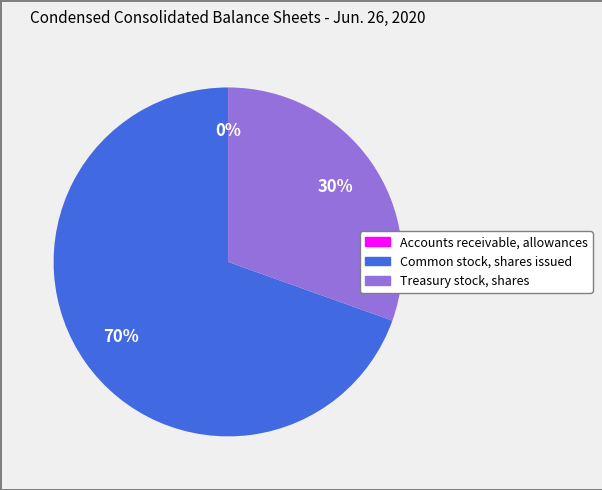

What is the ratio of the value at Common stock, shares issued to the value at Treasury stock, shares?

2.3